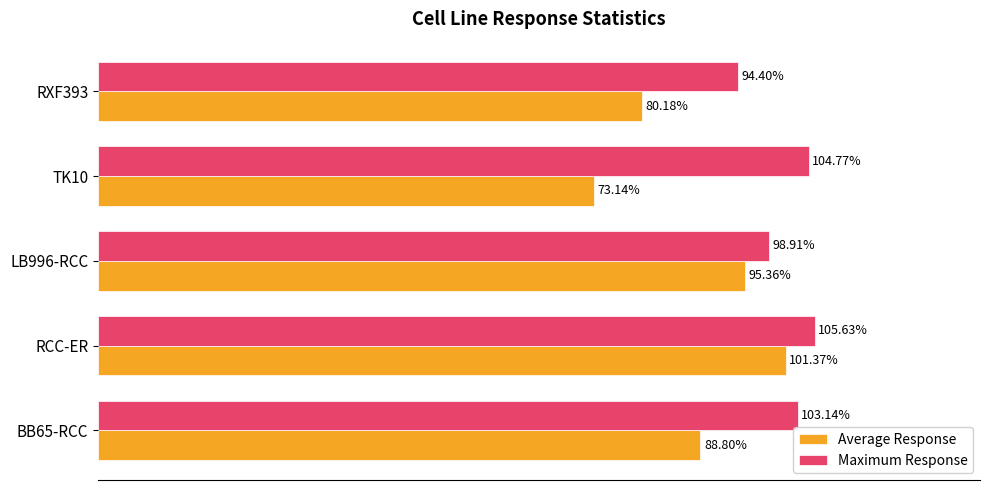

Which category has the highest value in the Maximum Response series?

RCC-ER